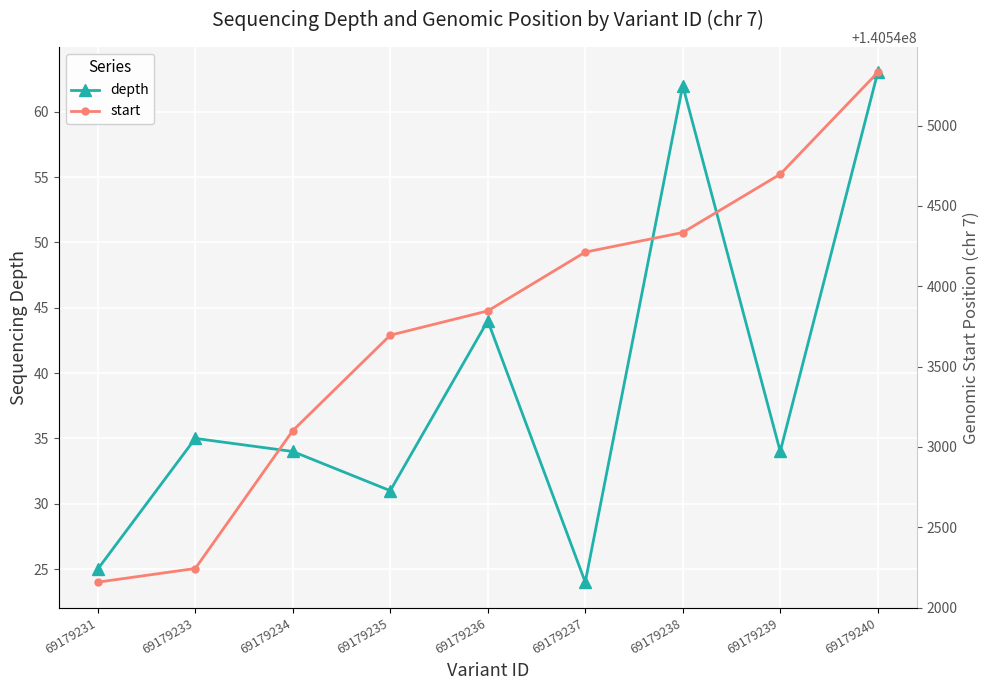

The value of depth at 69179238 is 62. True or false?

True